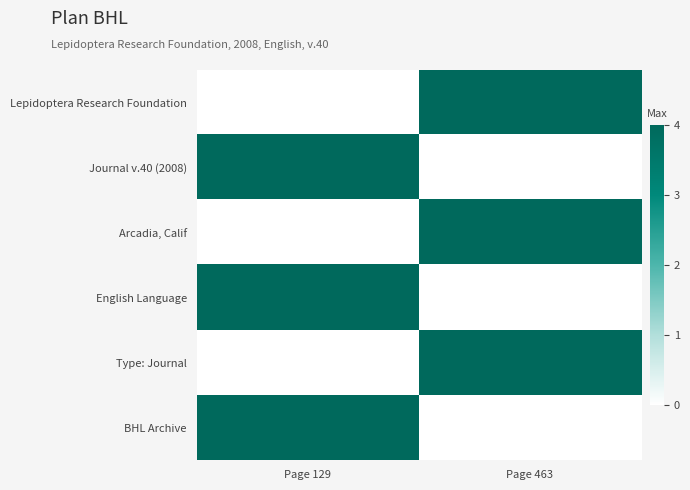

Which has a higher value, Page 129 or Page 463?

Page 463